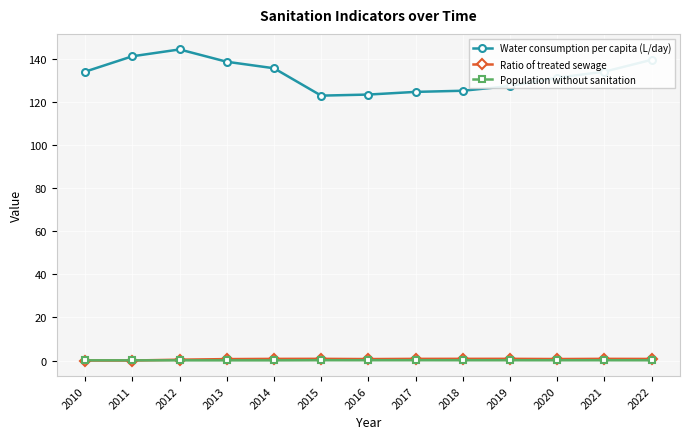

What is the greatest value displayed?

144.5